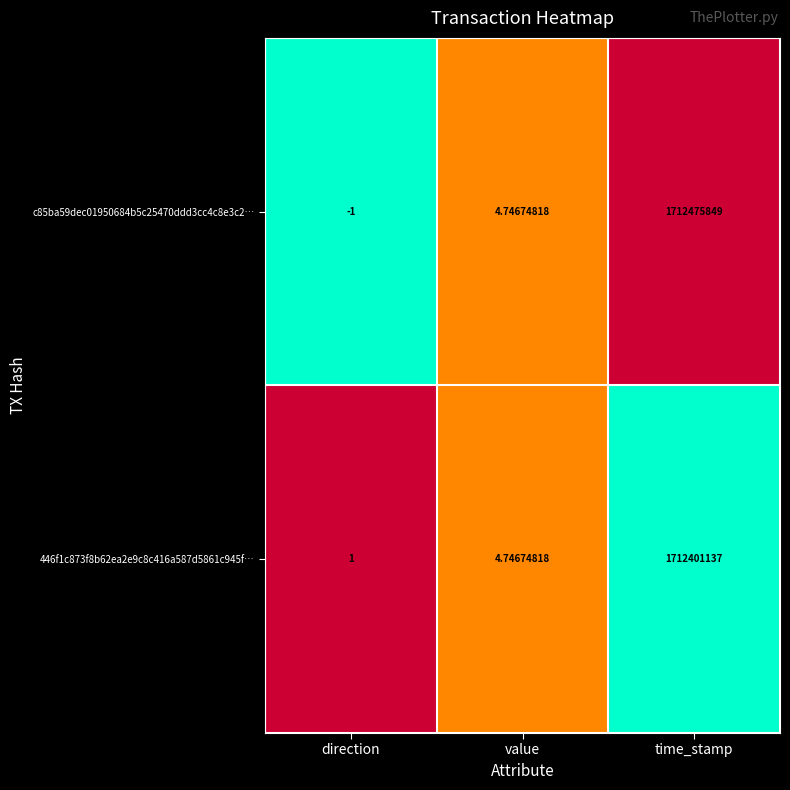

How many categories are shown in the chart?

3